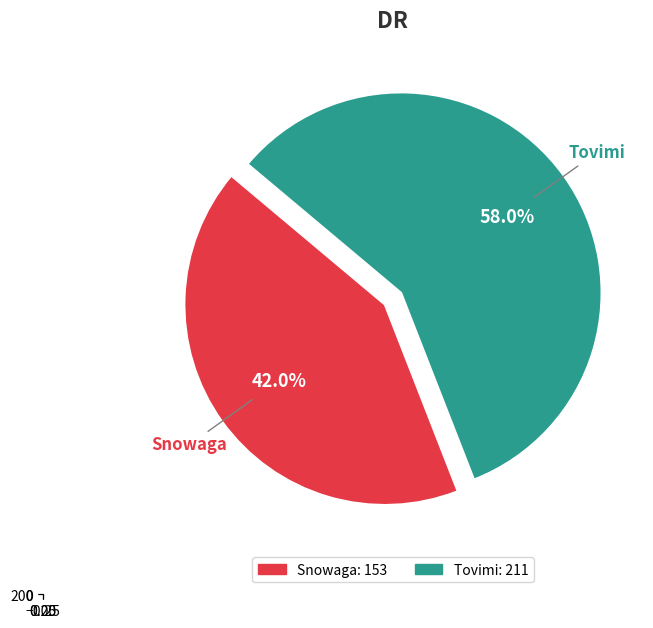

To the nearest percent, what portion does Tovimi represent?

58%